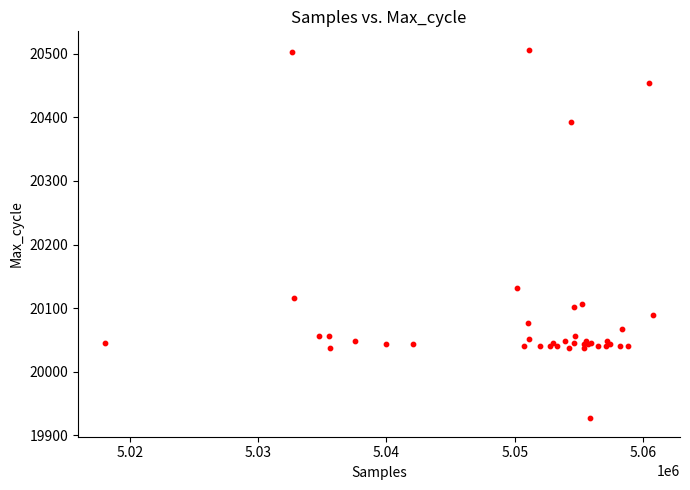

What Y value in the scatter plot is closest to 20216?

20132